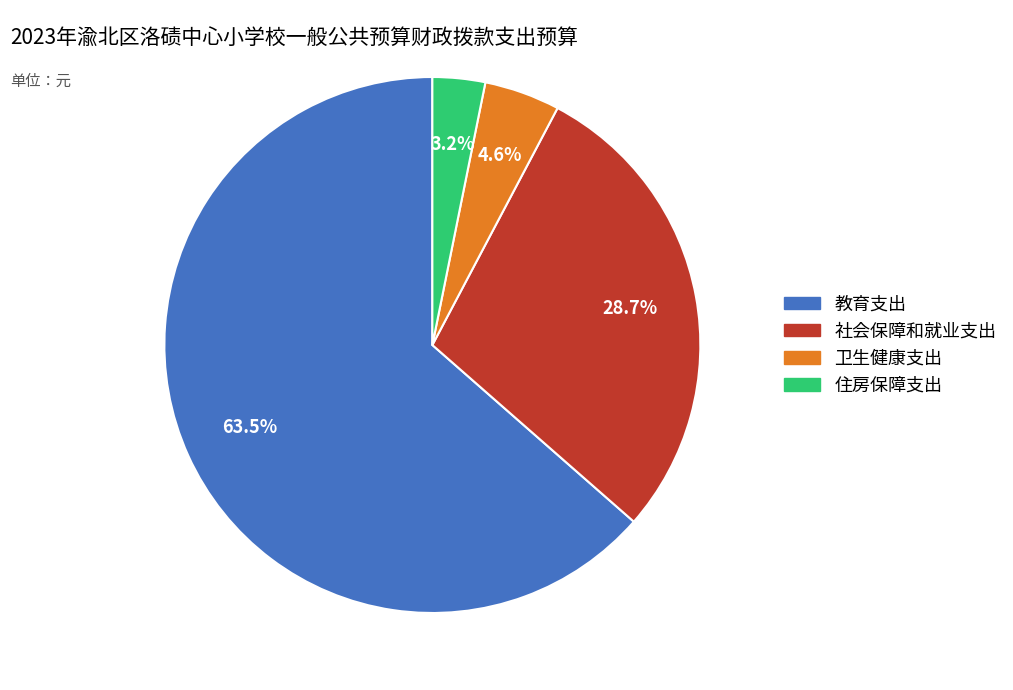

What is the largest slice in the pie chart?

教育支出